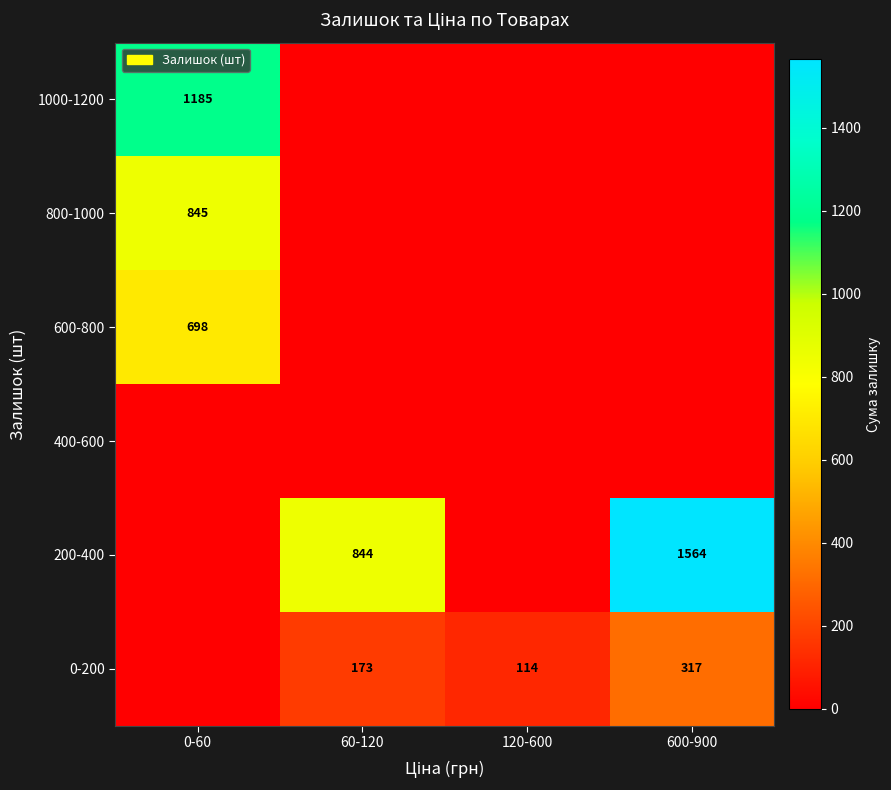

At how many categories does at least one series exceed 1551?

1